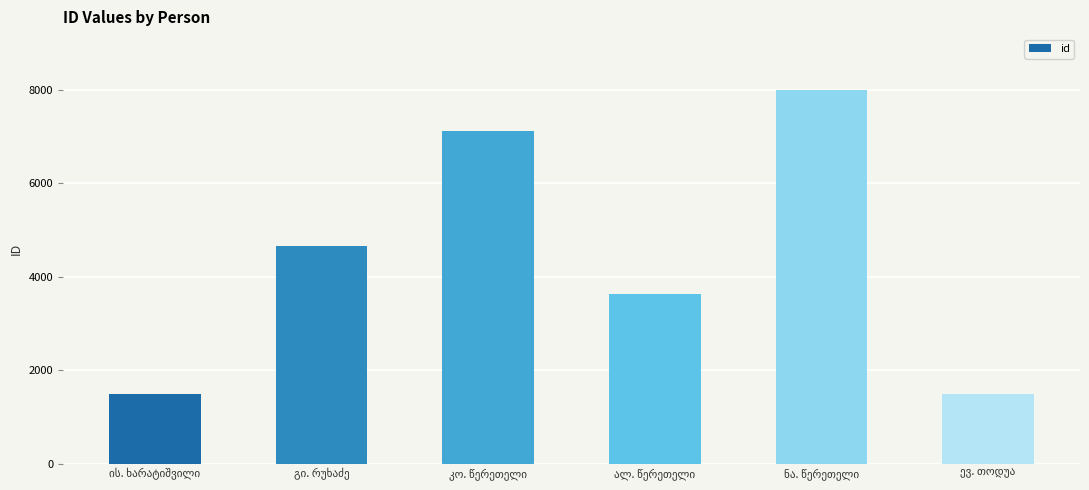

How many bars are there in total?

6